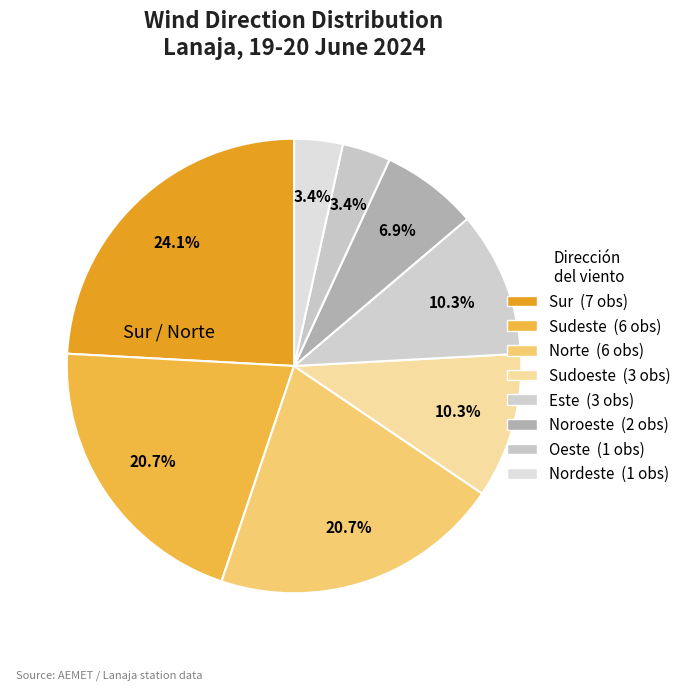

What is the ratio of the value at Este to the value at Nordeste?

3.0